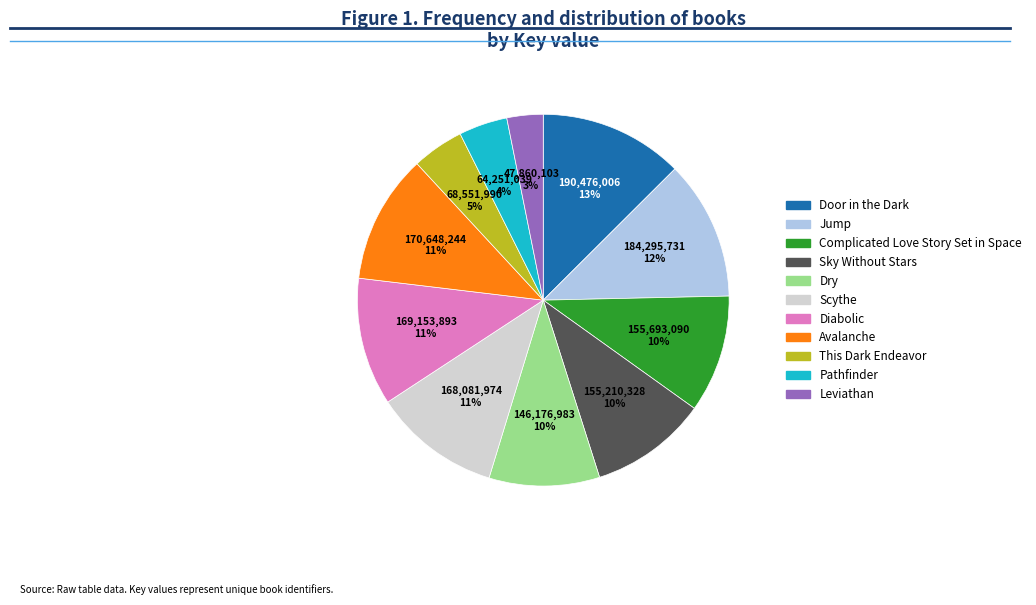

The Complicated Love Story Set in Space slice represents 10% of the pie. True or false?

True